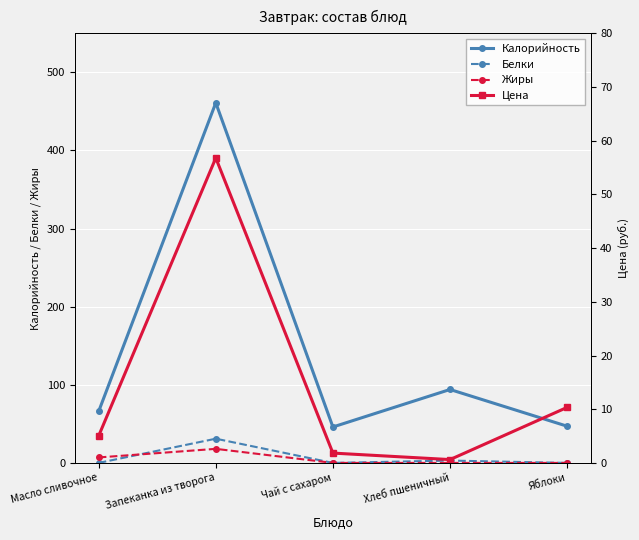

Is the value of Белки at Запеканка из творога greater than the value of Калорийность at Хлеб пшеничный?

No